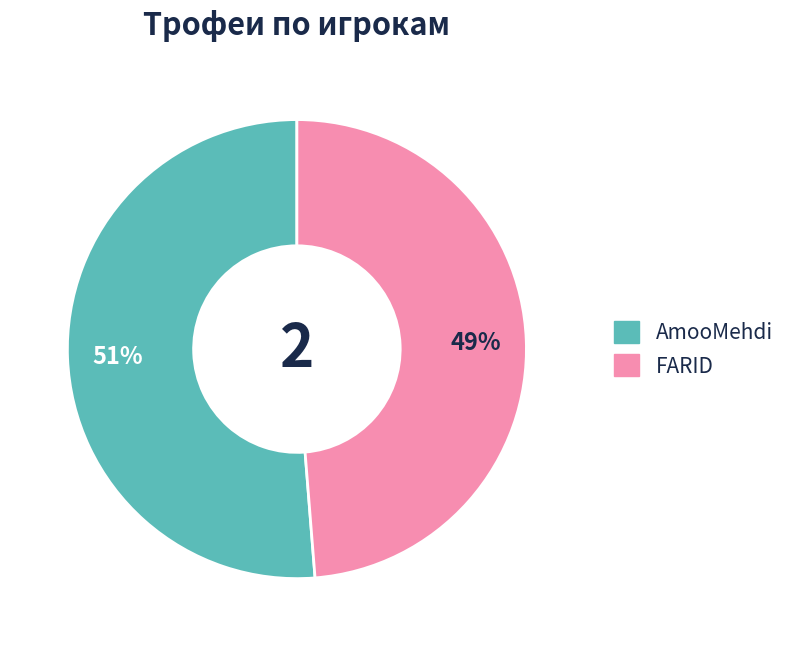

How many slices are in this pie chart?

2